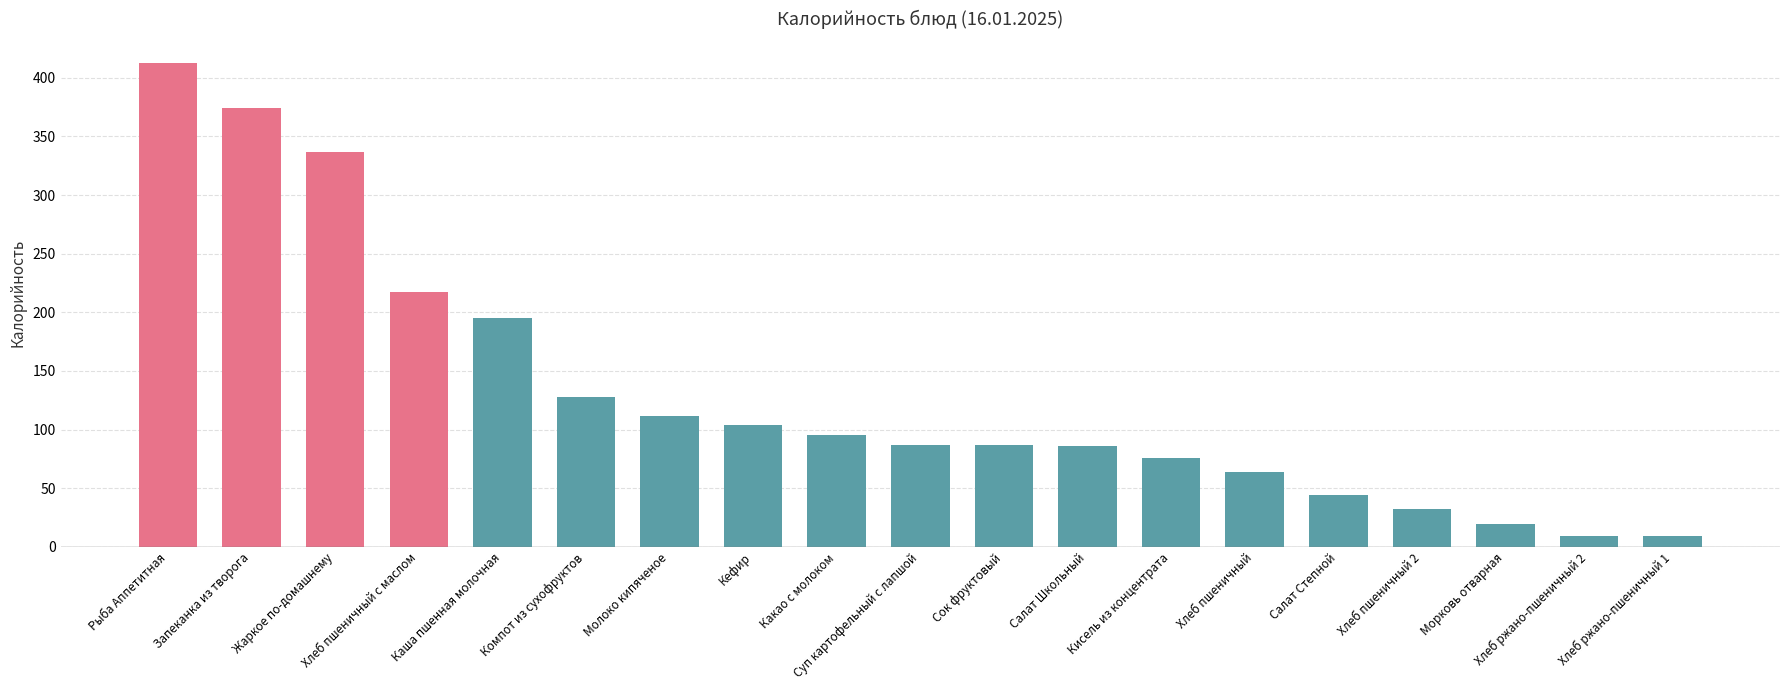

What is the value of the 4th bar from the left?

217.6